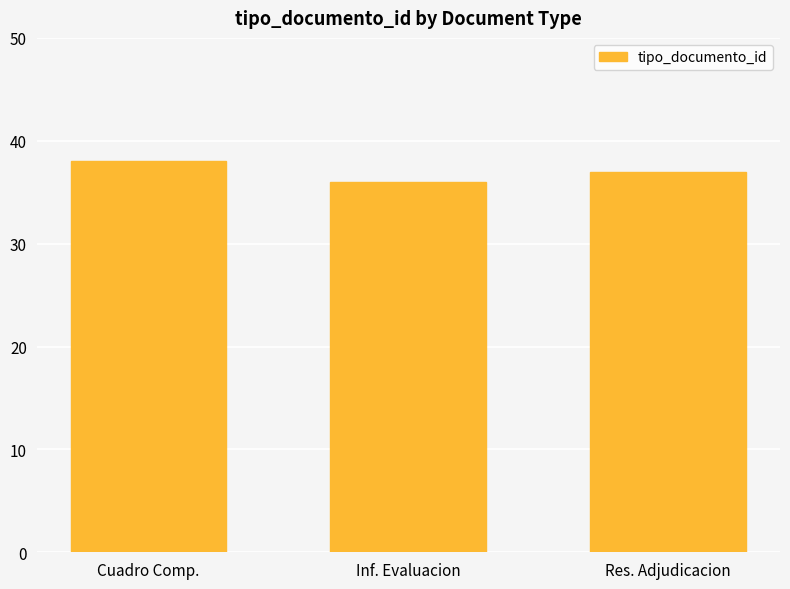

Which label corresponds to the largest value in the chart?

Cuadro Comp.